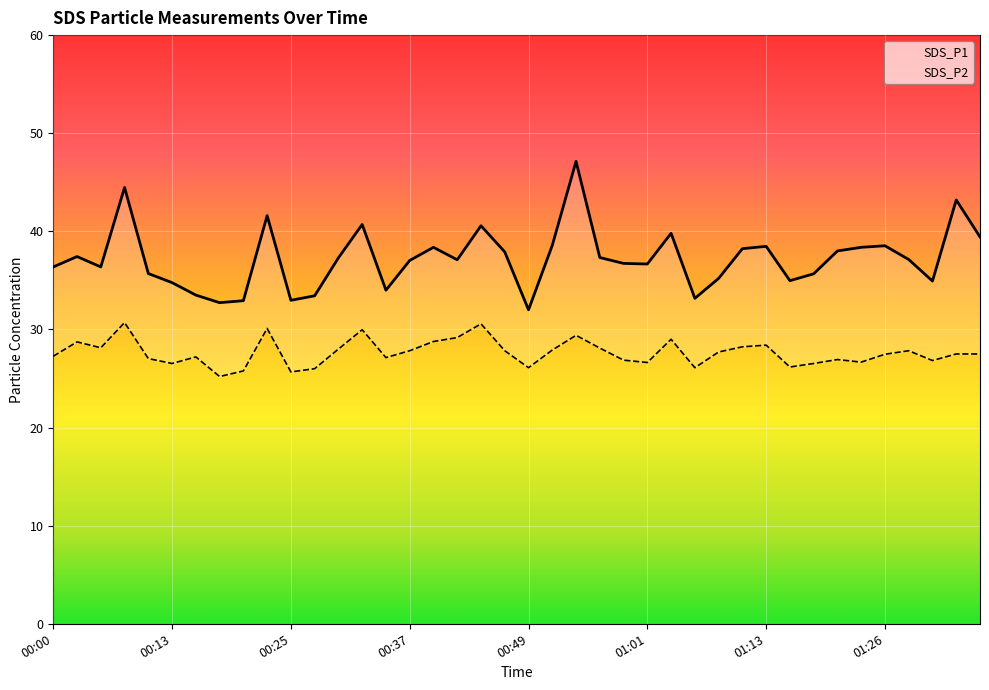

Where is SDS_P2 nearest to the value 27?

00:10